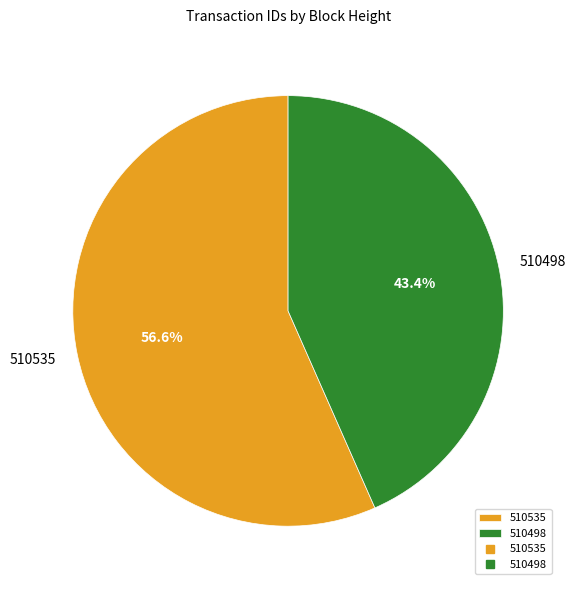

What is the majority slice?

510535